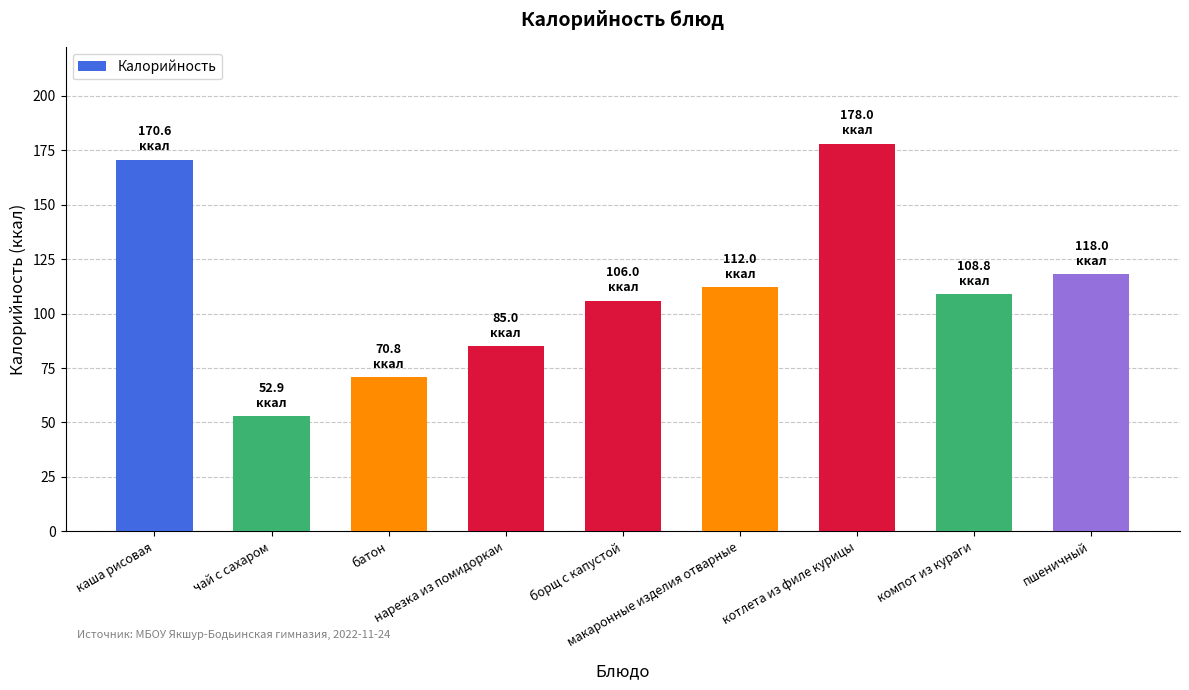

Rank the categories by value from lowest to highest.

чай с сахаром, батон, нарезка из помидоркаи, борщ с капустой, компот из кураги, макаронные изделия отварные, пшеничный, каша рисовая, котлета из филе курицы